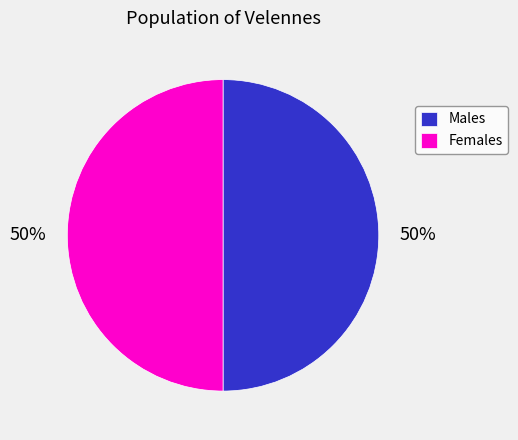

True or false: Females accounts for 65% of the total.

False